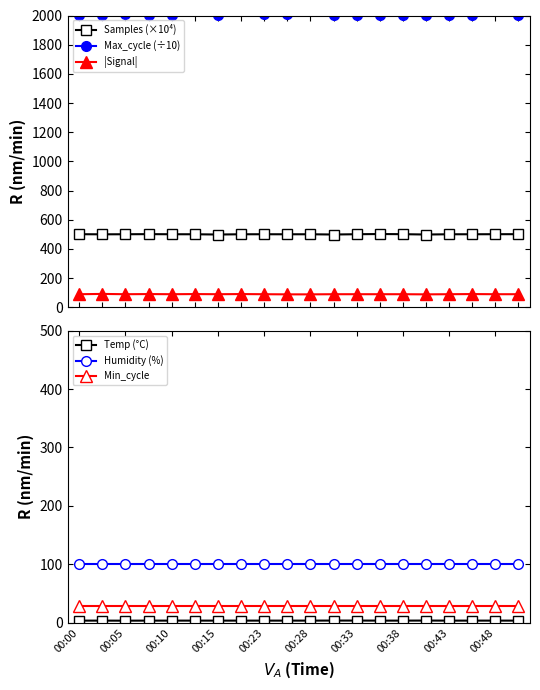

Which series has the largest total across all categories?

Max_cycle (÷10)